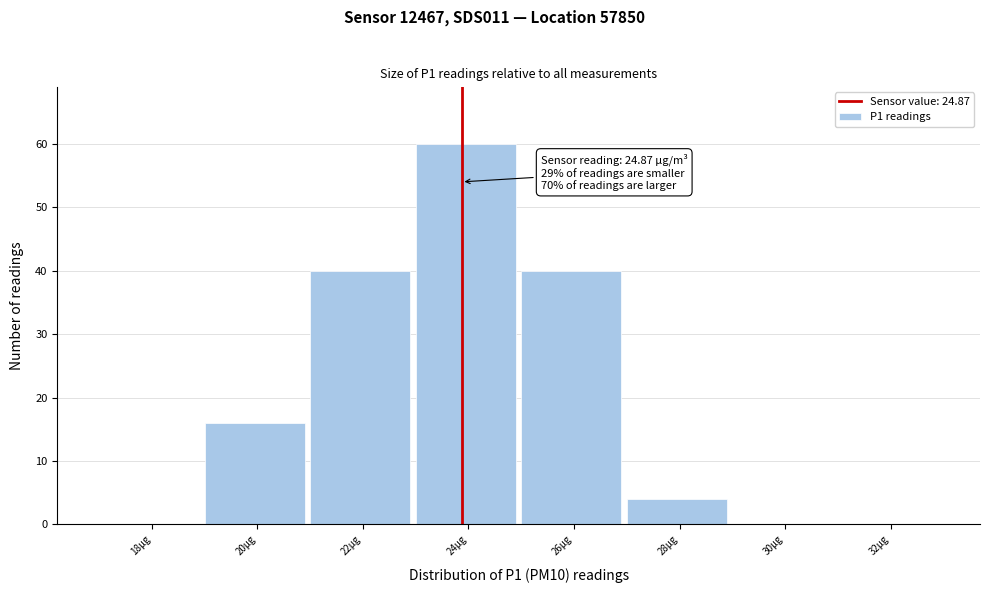

Reading left to right, transcribe all the data shown in this chart.

18µg=0	20µg=16	22µg=40	24µg=60	26µg=40	28µg=4	30µg=0	32µg=0